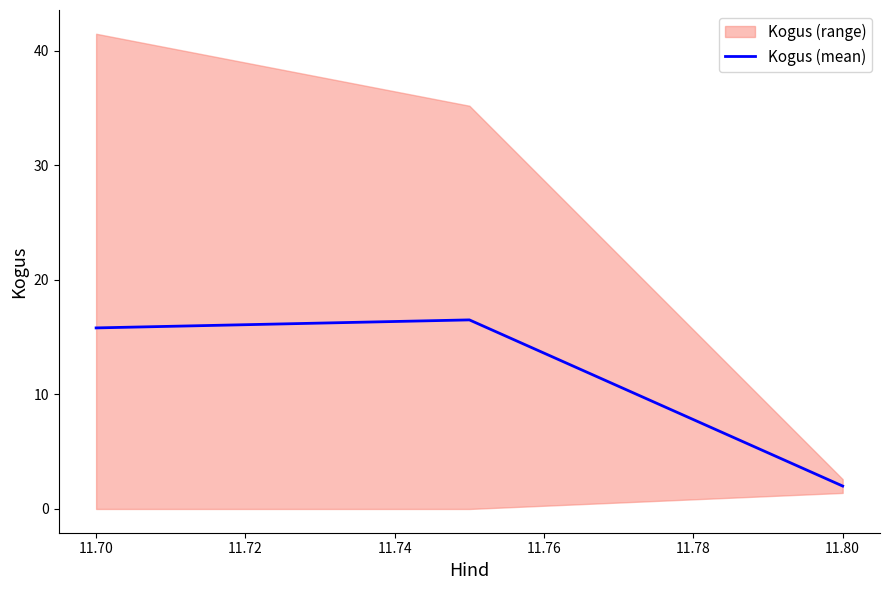

Does the chart display data point markers on the line(s)?

No